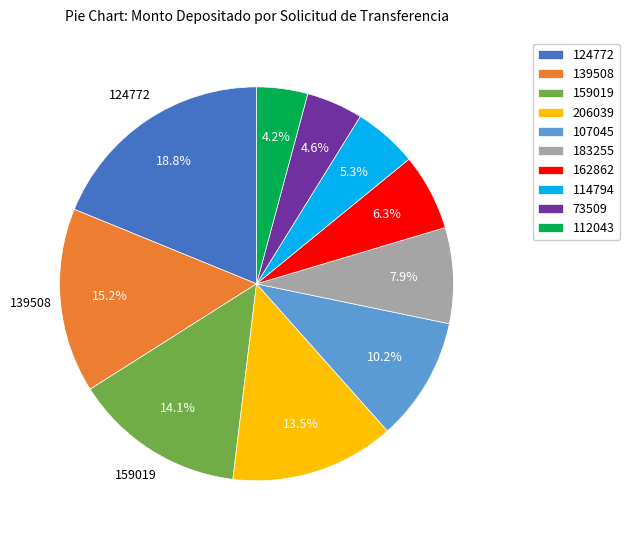

What is the largest slice in the pie chart?

124772